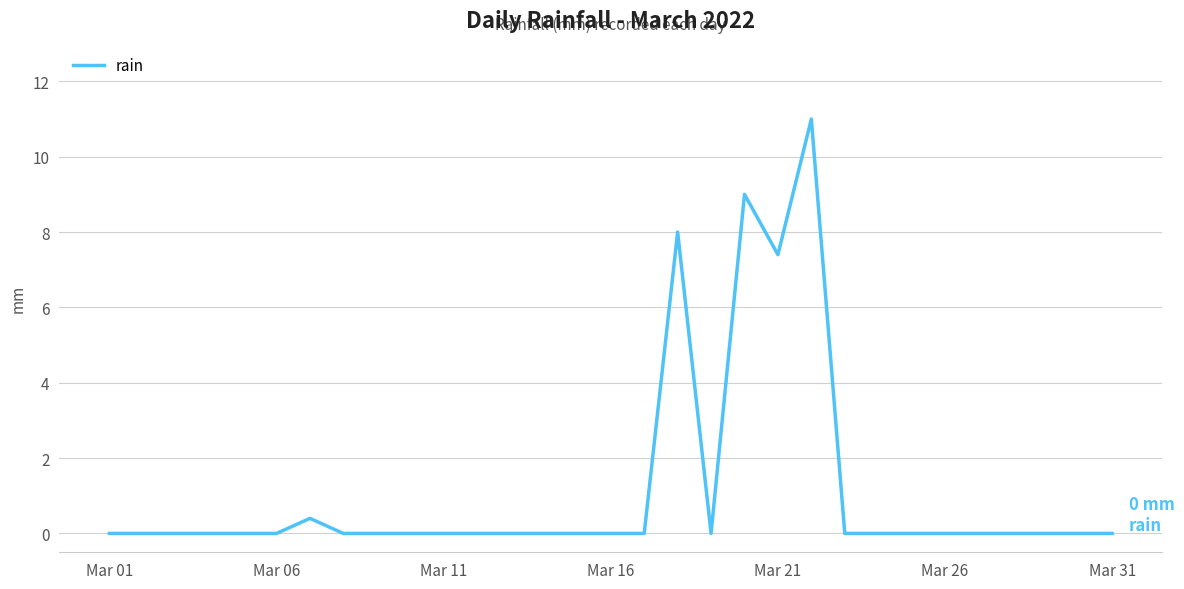

What is the difference between the maximum and minimum values?

11.0